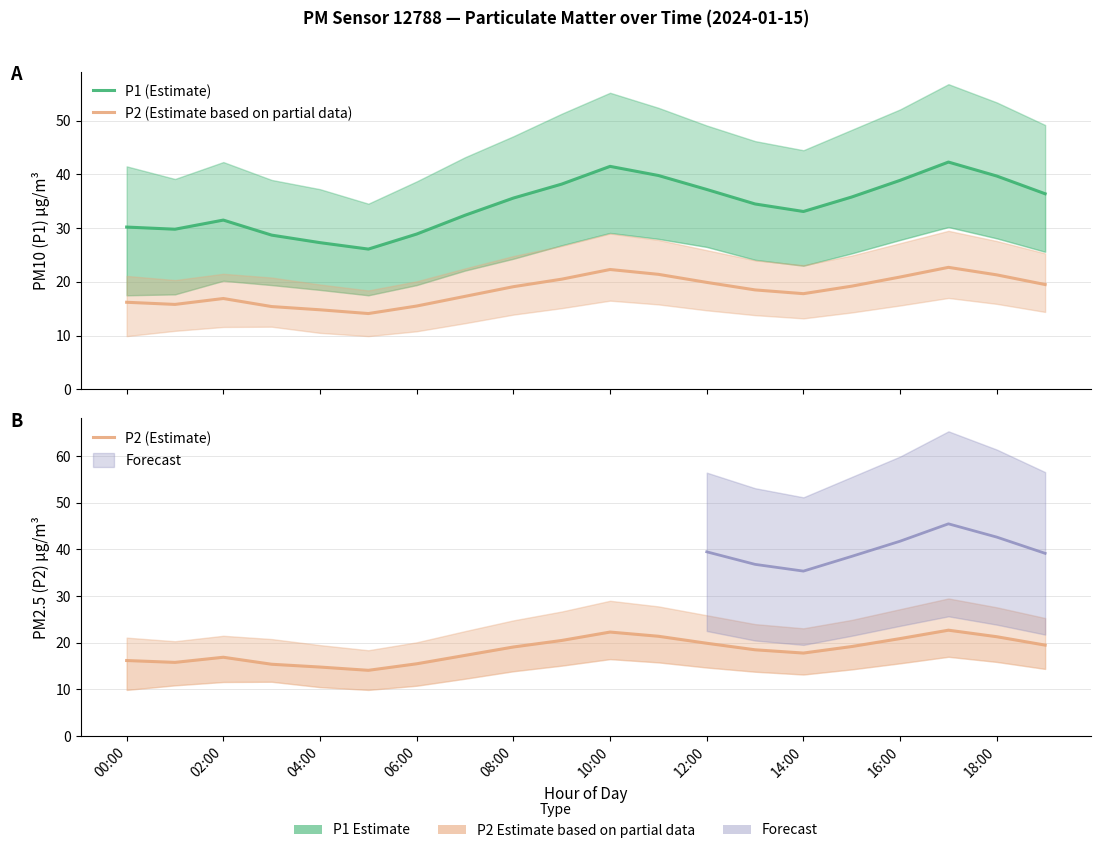

True or false: P1 (Estimate) and P2 (Estimate) intersect in this chart.

False